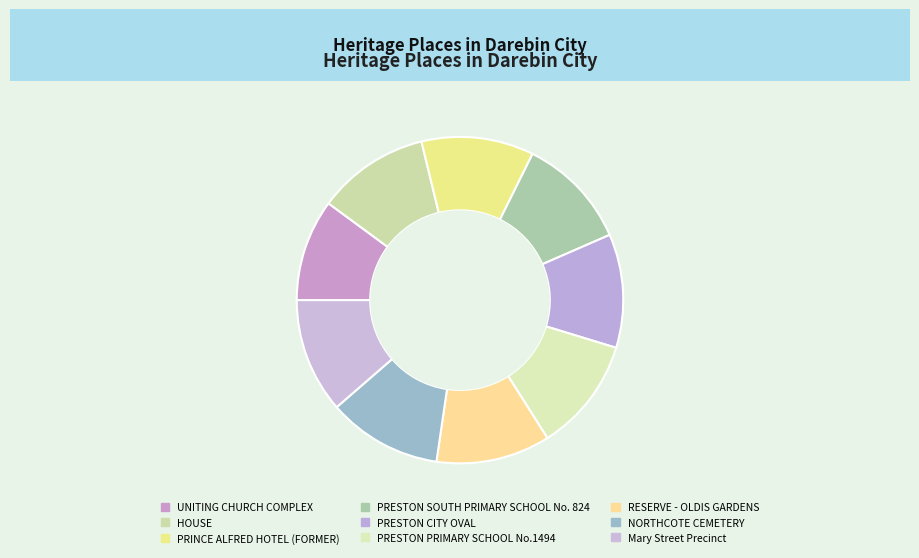

Count the number of slices in the pie.

9